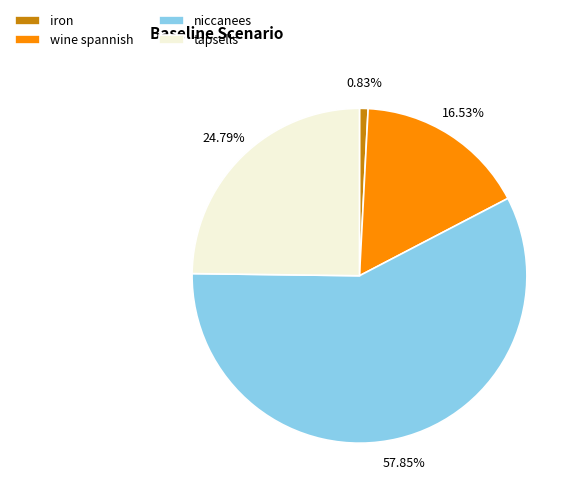

Between iron and wine spannish, which is larger?

wine spannish